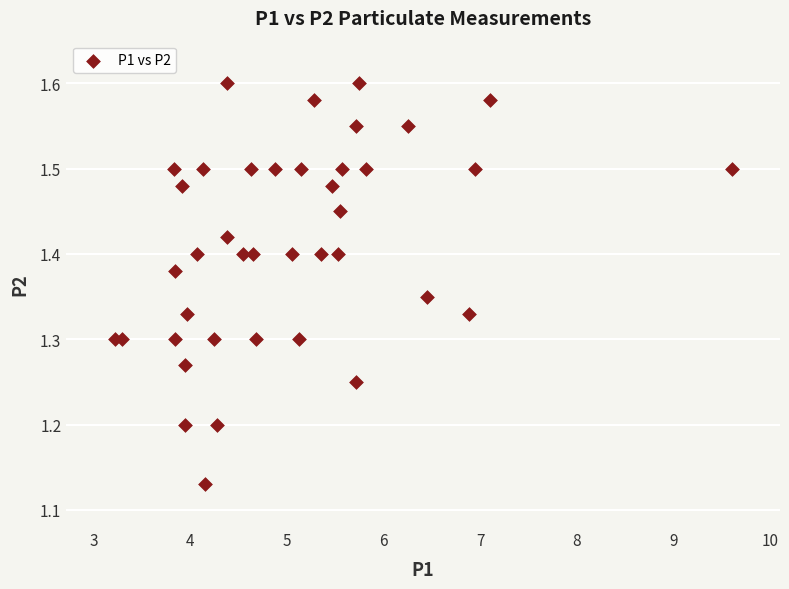

What is the range of X values (max minus min)?

6.4